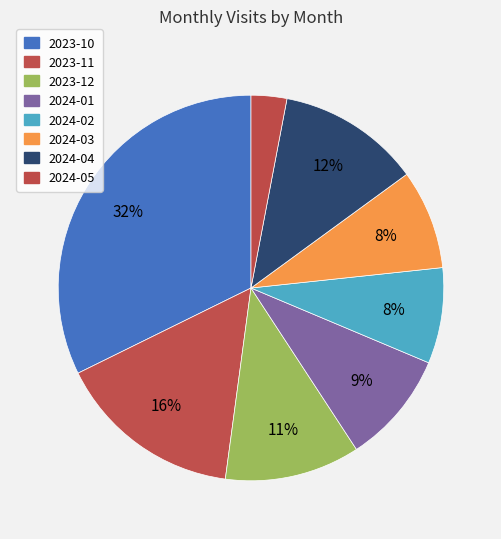

How many segments does this pie chart have?

8